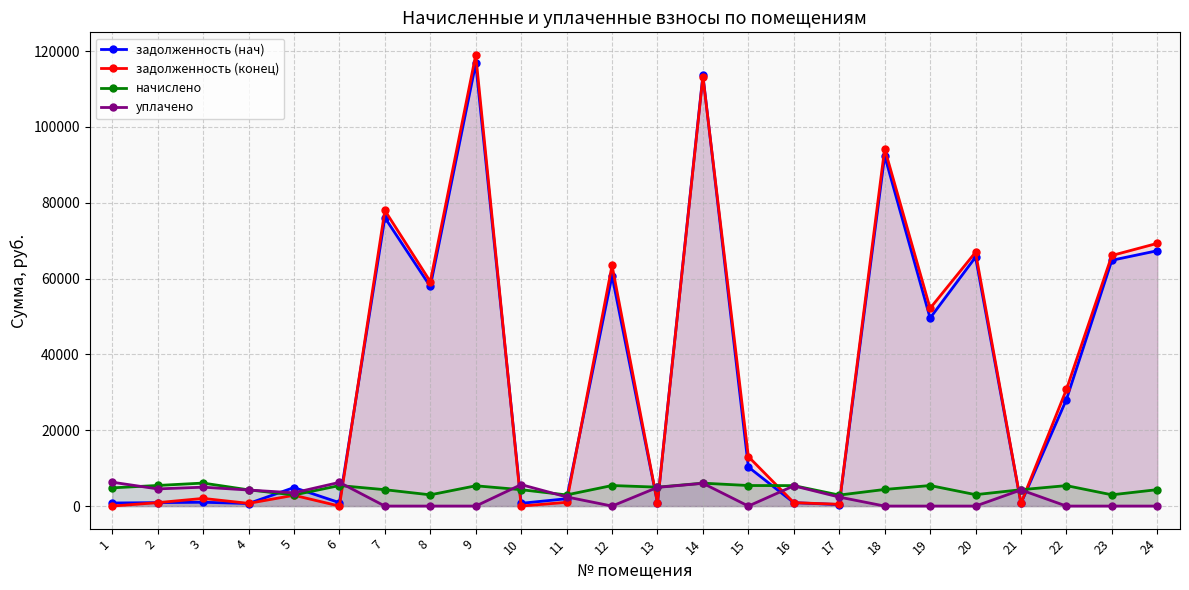

Where do задолженность (конец) and задолженность (нач) first cross each other?

4 and 5